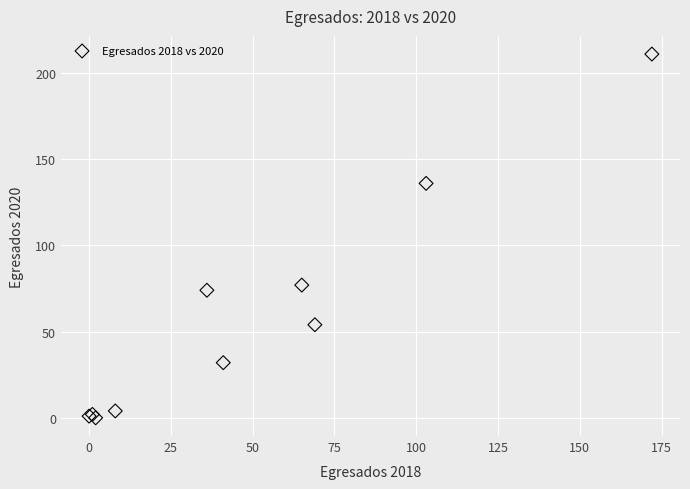

What Y value in the scatter plot is closest to 105?

77